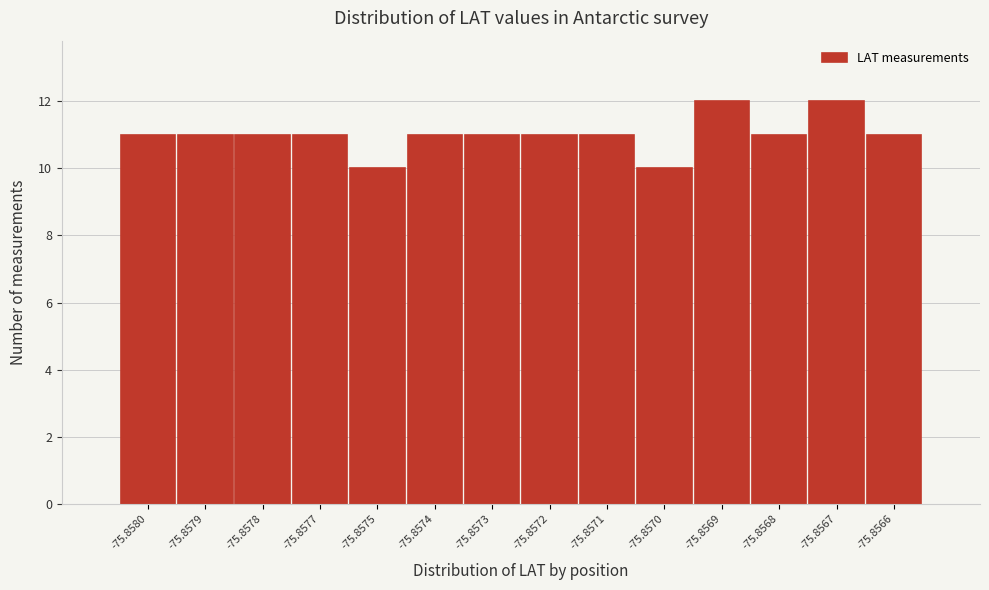

Reading left to right, transcribe all the data shown in this chart.

11	11	11	11	10	11	11	11	11	10	12	11	12	11